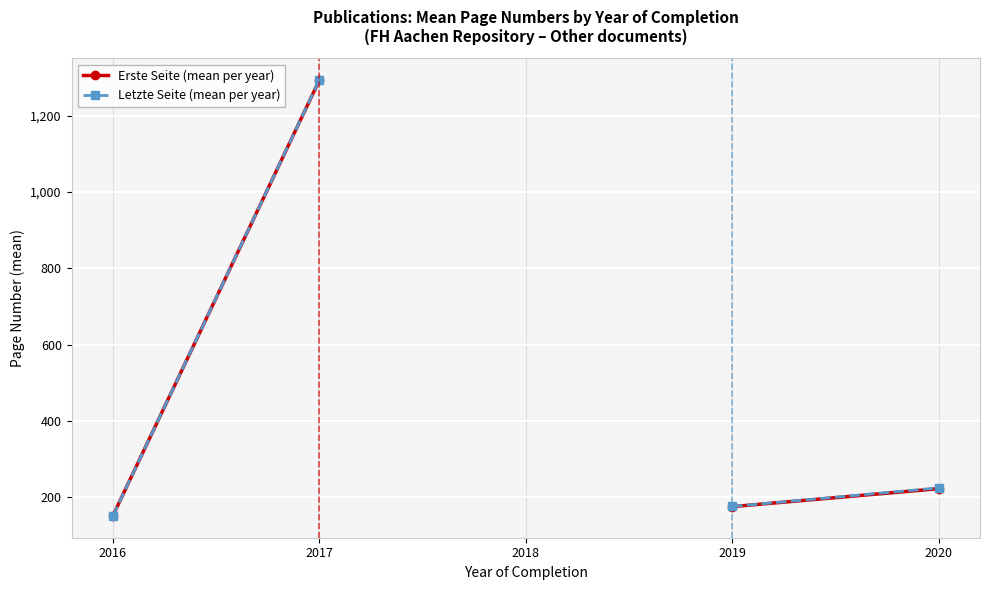

Where is Letzte Seite (mean per year) nearest to the value 722?

2020